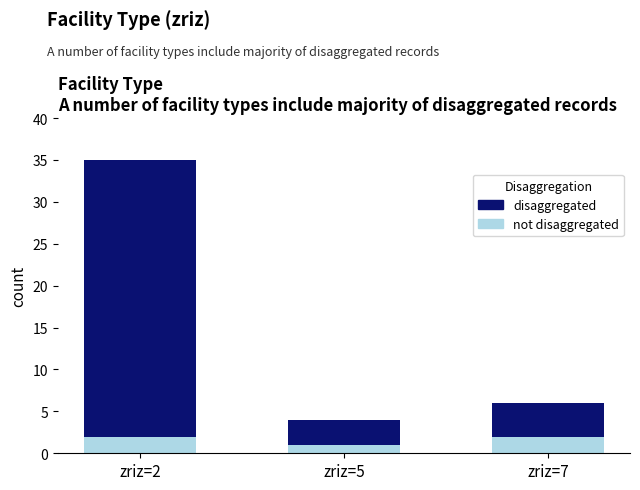

At which category is the sum across all series the highest?

zriz=2